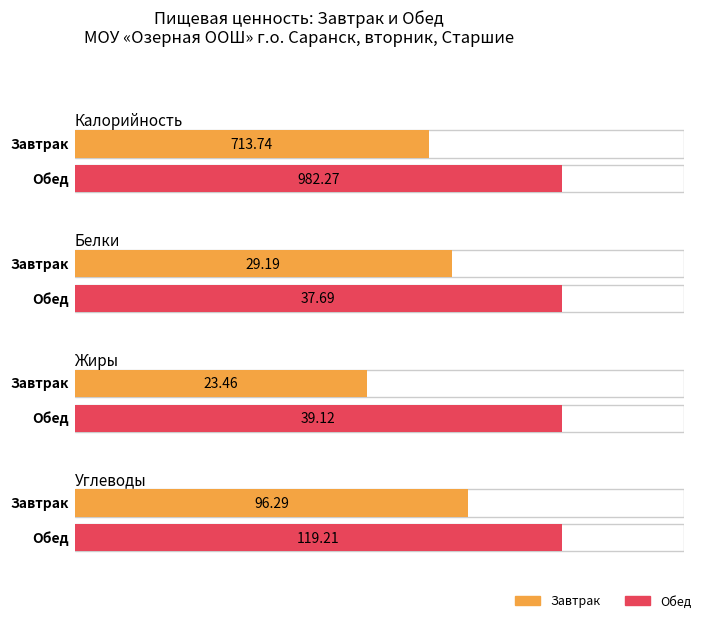

What is the sum of the Белки values at Завтрак and Обед?

66.9